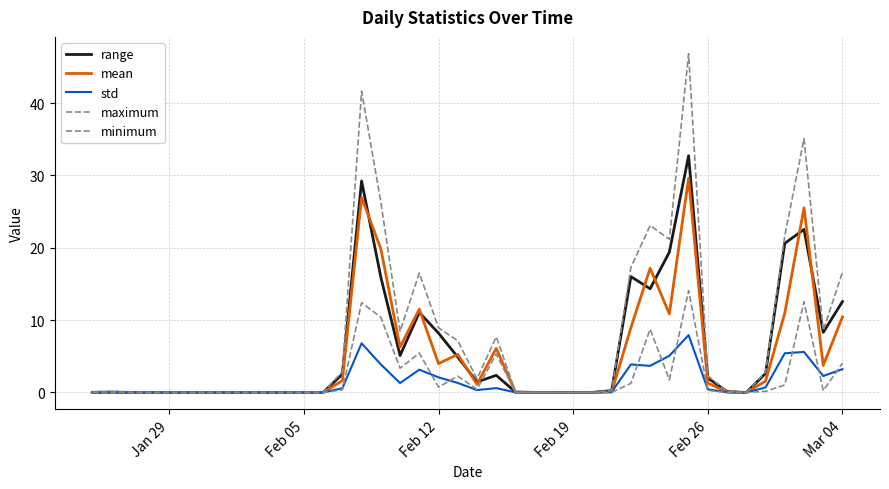

How many lines are shown in the chart?

5